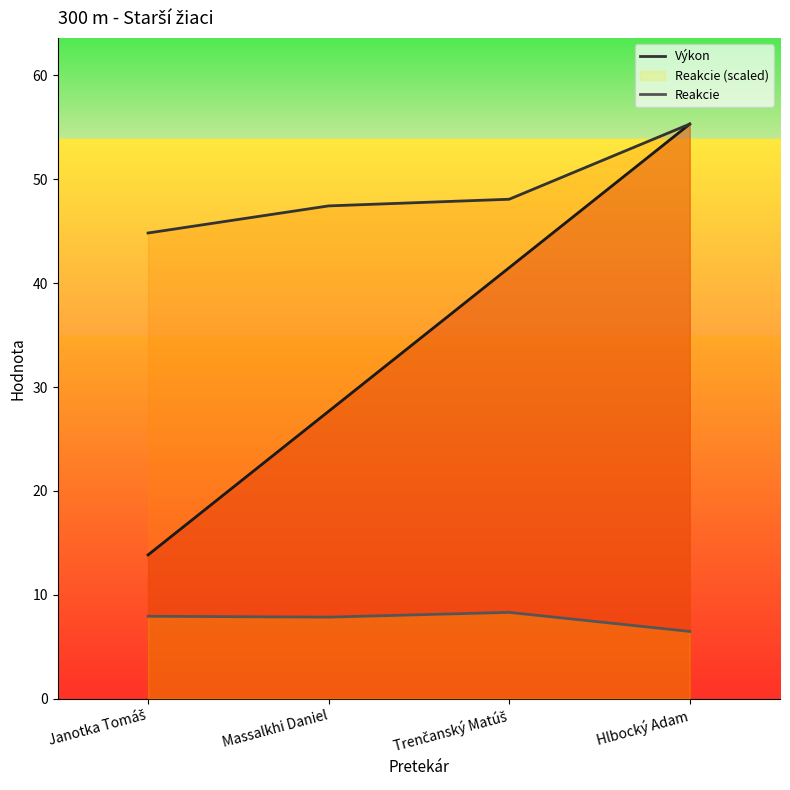

What is the sum of all Poradie values?

138.3